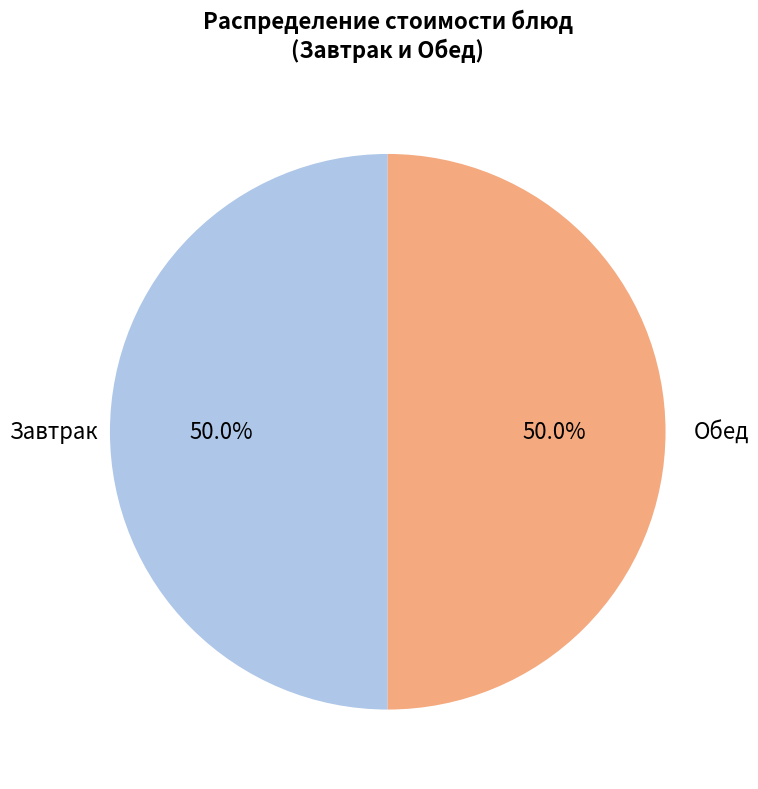

Count the number of slices in the pie.

2